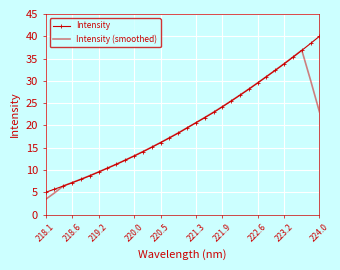

List the series in order of their peak value, highest first.

Intensity, Intensity (smoothed)